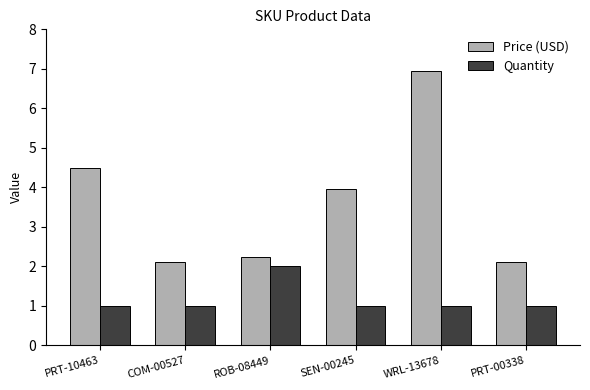

What is the sum of all Quantity values?

7.0